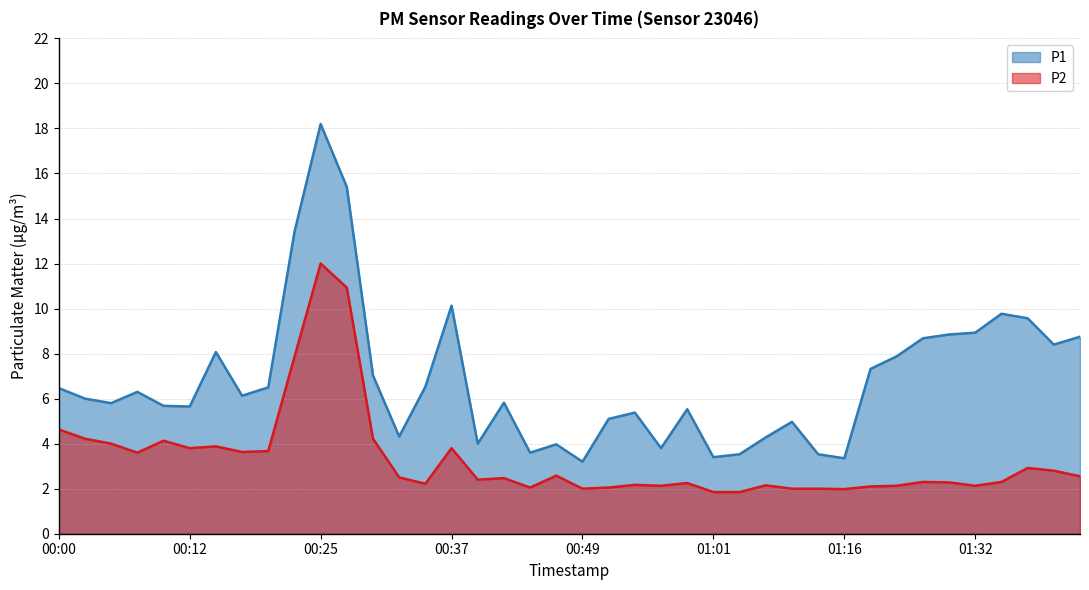

At 00:25, list the series in order from largest to smallest.

P1, P2